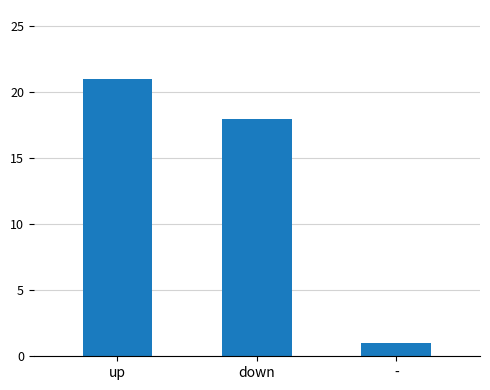

Rank the categories by value from lowest to highest.

-, down, up